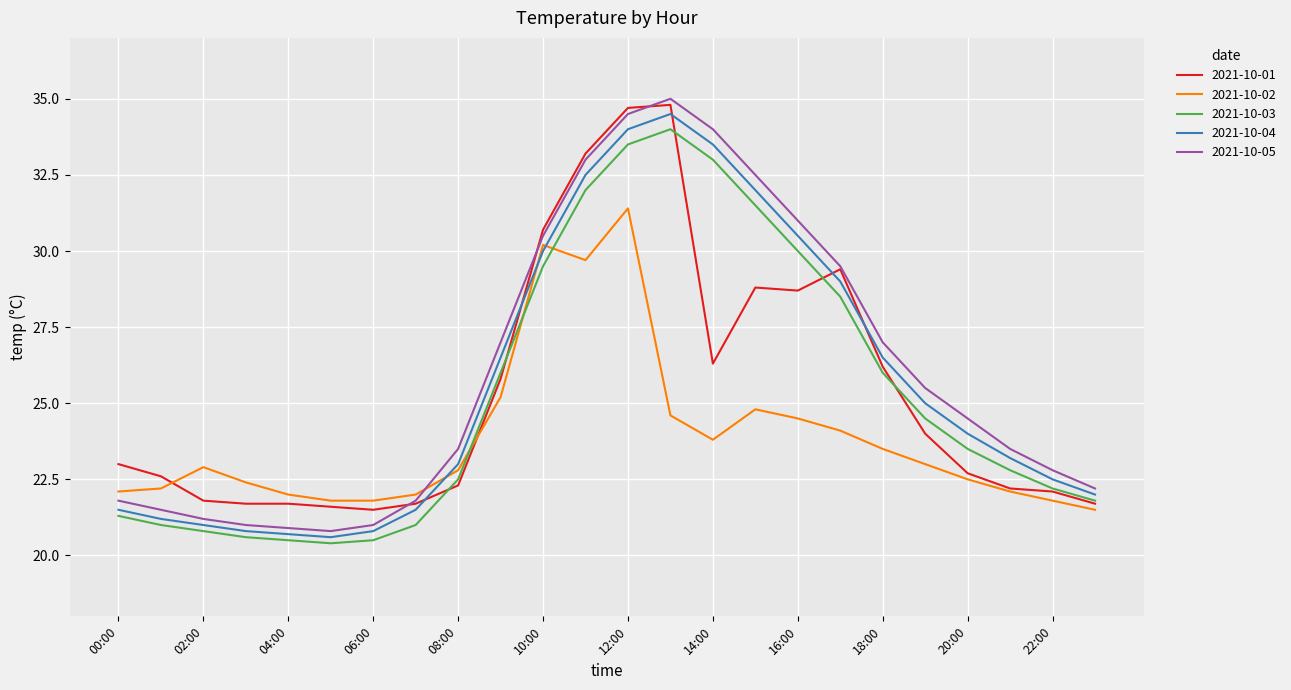

True or false: 2021-10-01 and 2021-10-04 intersect in this chart.

True